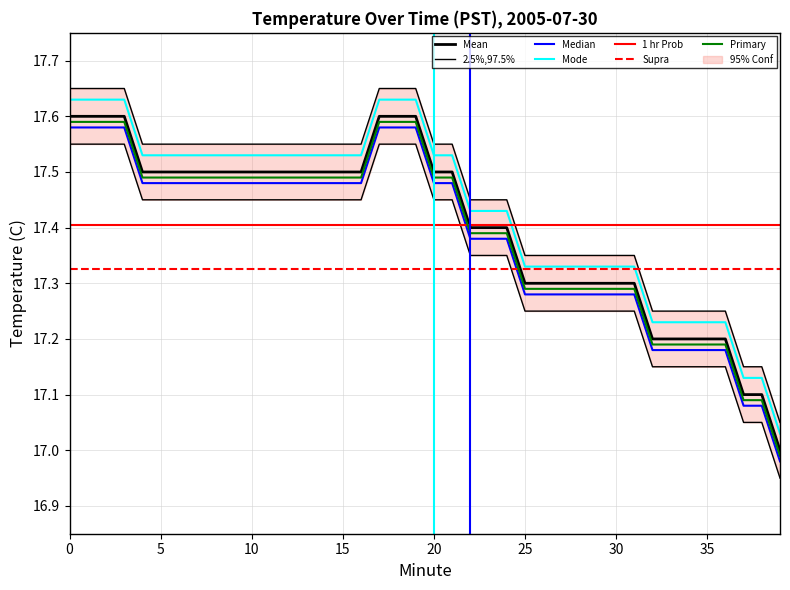

List the labels in order of value, smallest first.

39, 37, 38, 32, 33, 34, 35, 36, 25, 26, 27, 28, 29, 30, 31, 22, 23, 24, 4, 5, 6, 7, 8, 9, 10, 11, 12, 13, 14, 15, 16, 20, 21, 0, 1, 2, 3, 17, 18, 19